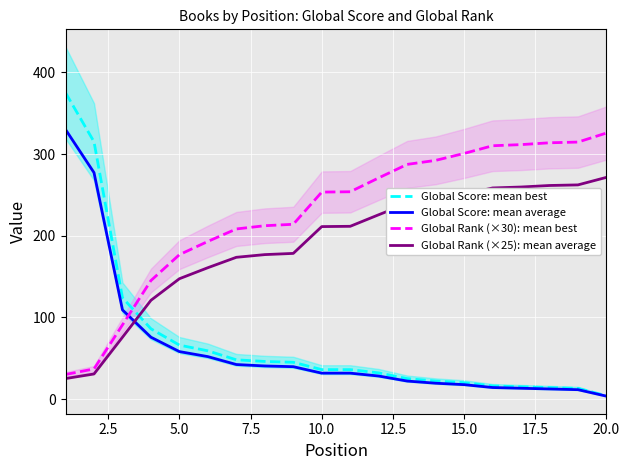

How many values in the Global Rank (×30): mean best series exceed 253?

11